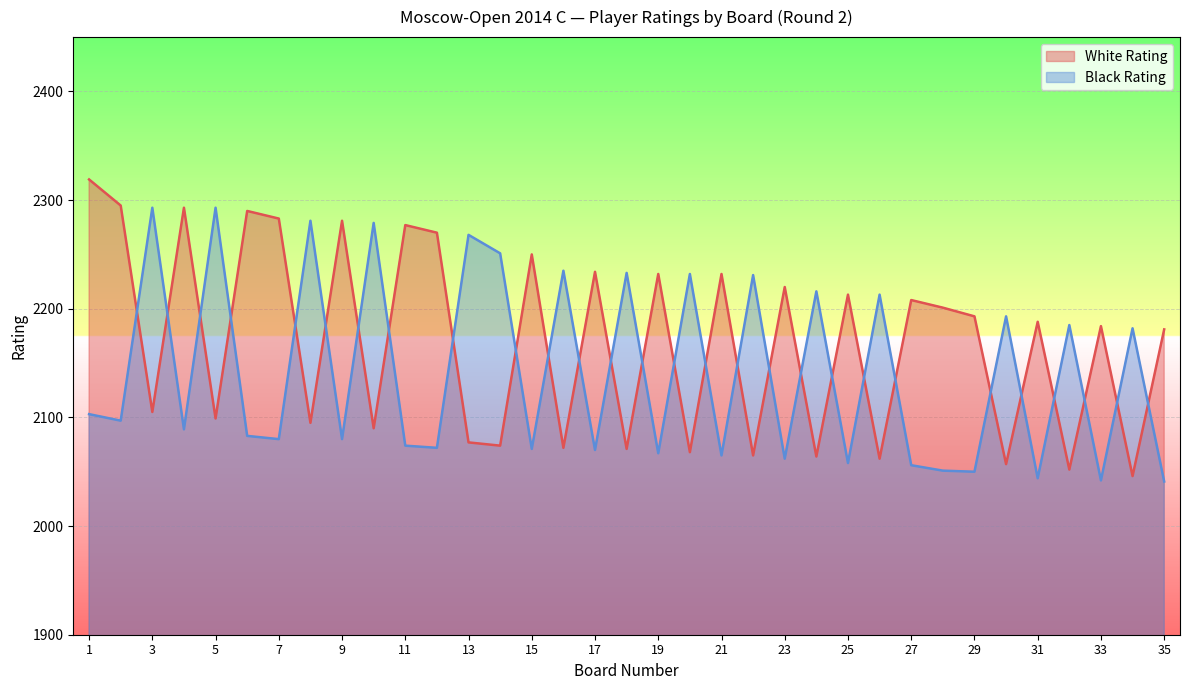

Which series has the largest range (max minus min)?

White Rating